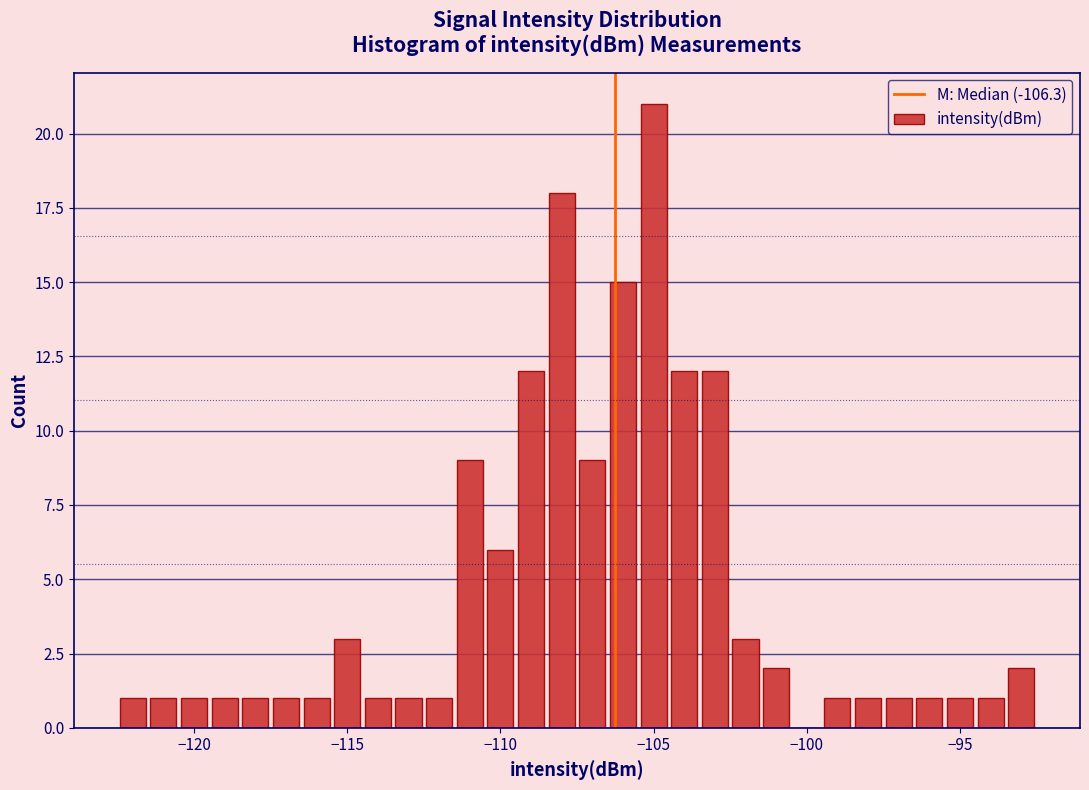

Read against the x-axis, roughly where is the centre of the tallest bar?

-105.0